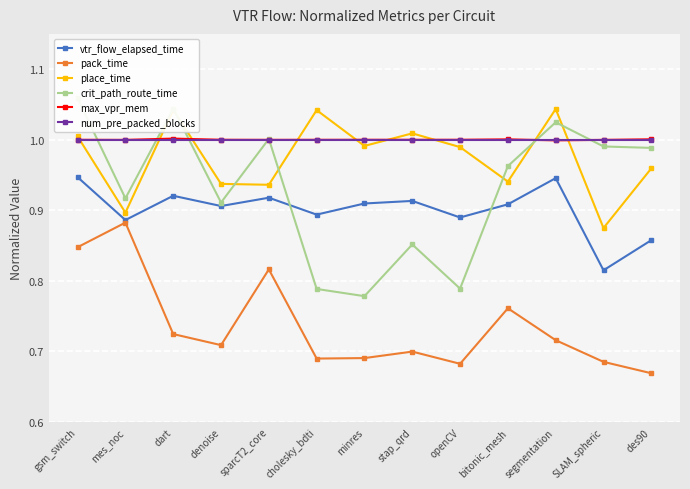

Rank the series at bitonic_mesh from highest to lowest value.

max_vpr_mem, num_pre_packed_blocks, crit_path_route_time, place_time, vtr_flow_elapsed_time, pack_time